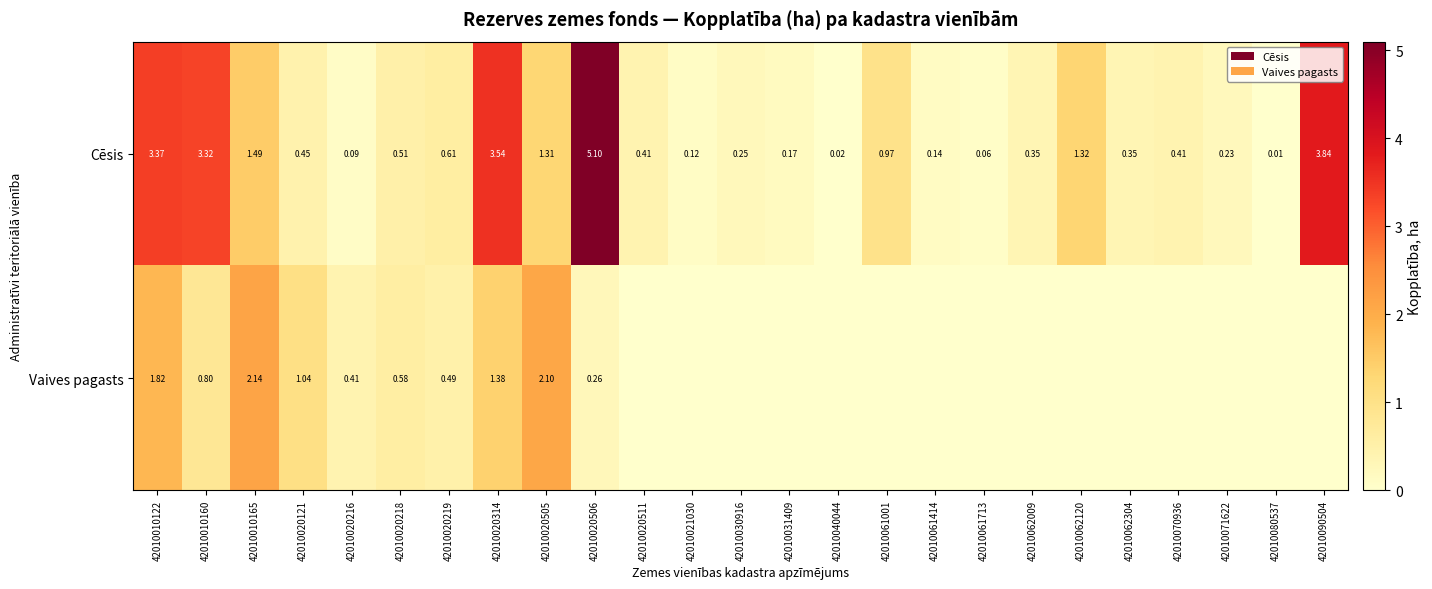

What is the difference between the highest and lowest values at 42010061713?

0.1